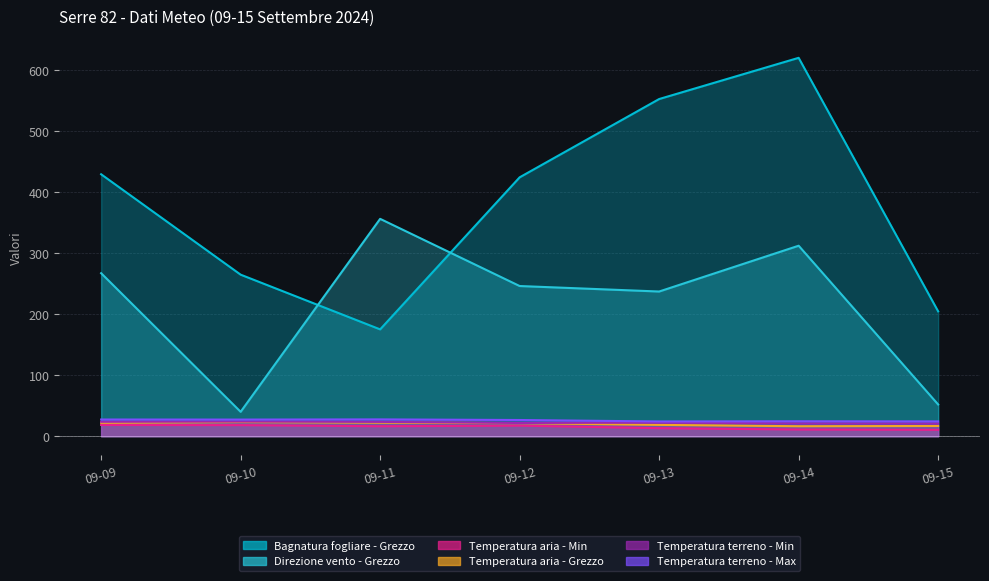

What is the approximate value of Temperatura terreno - Min at 09-15?

20.9